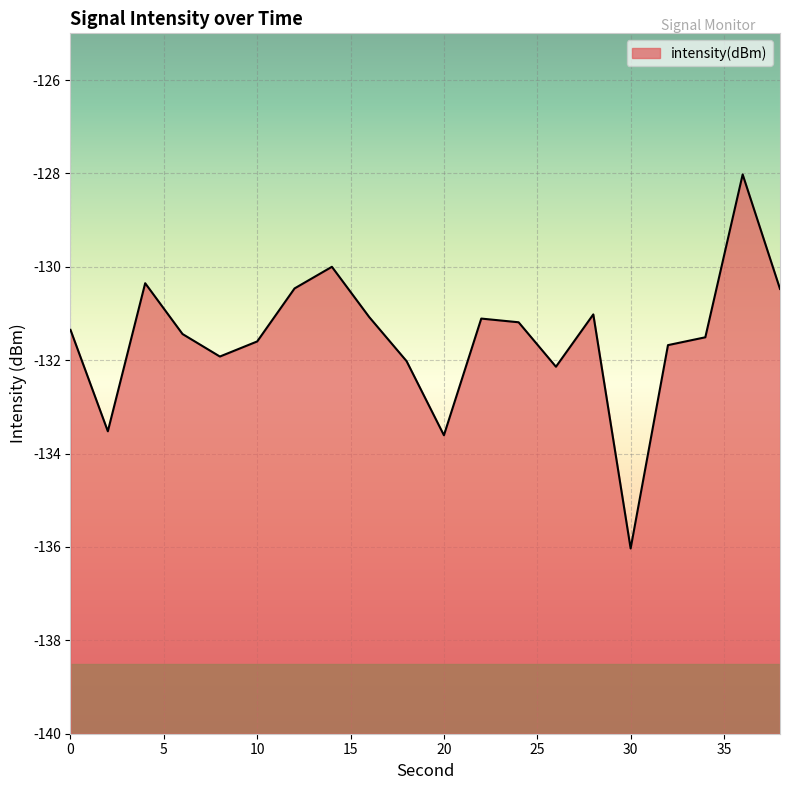

At which label is the value closest to -132?

18